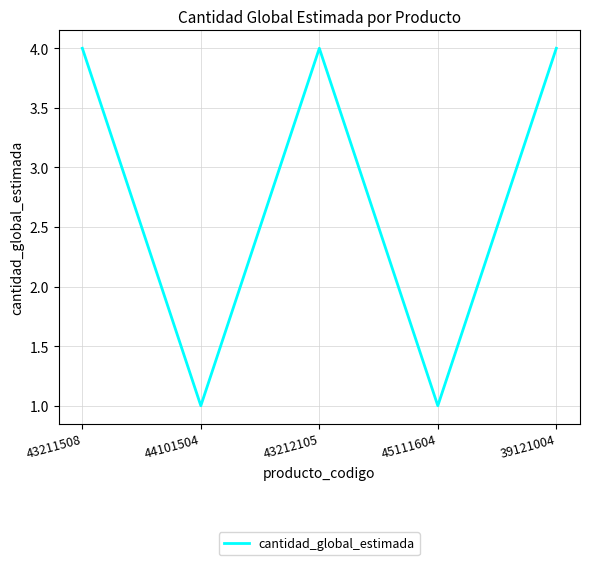

How many series are shown in this chart?

1